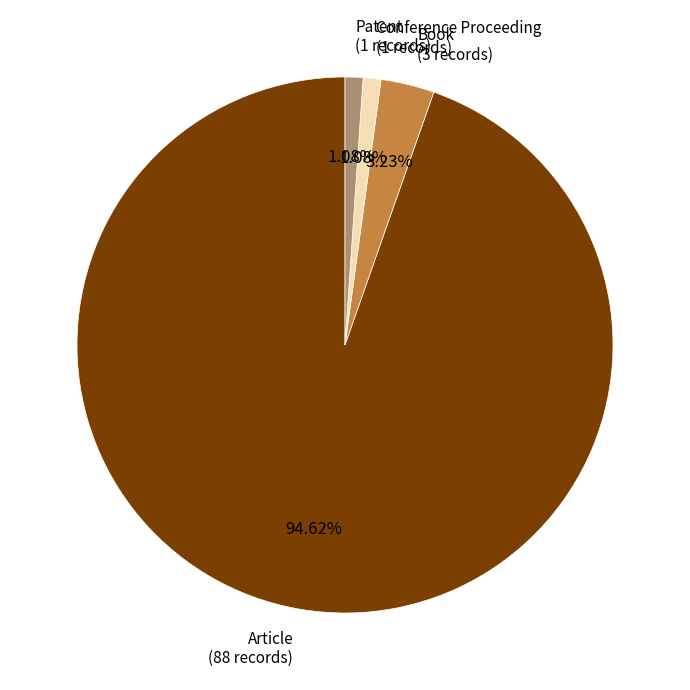

What is the largest slice in the pie chart?

Article